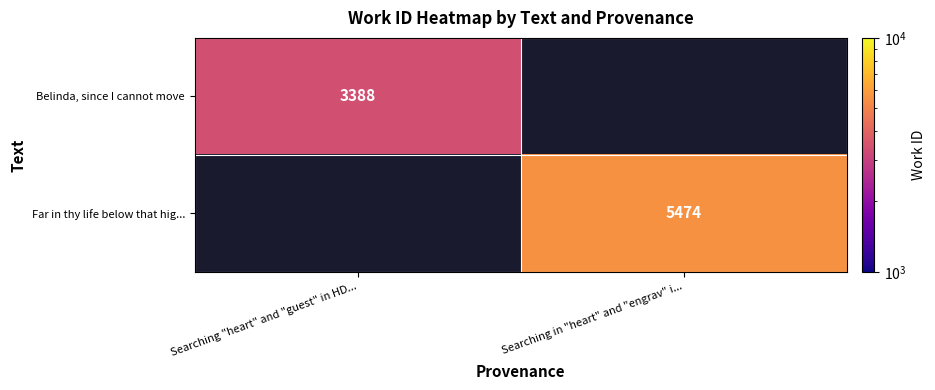

The Belinda, since I cannot move series shows 3388 at Searching "heart" and "guest" in HD.... True or false?

True